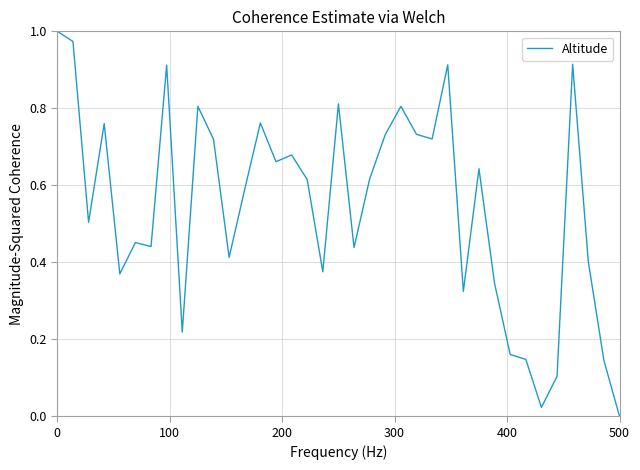

Where is the data nearest to the value 0?

500